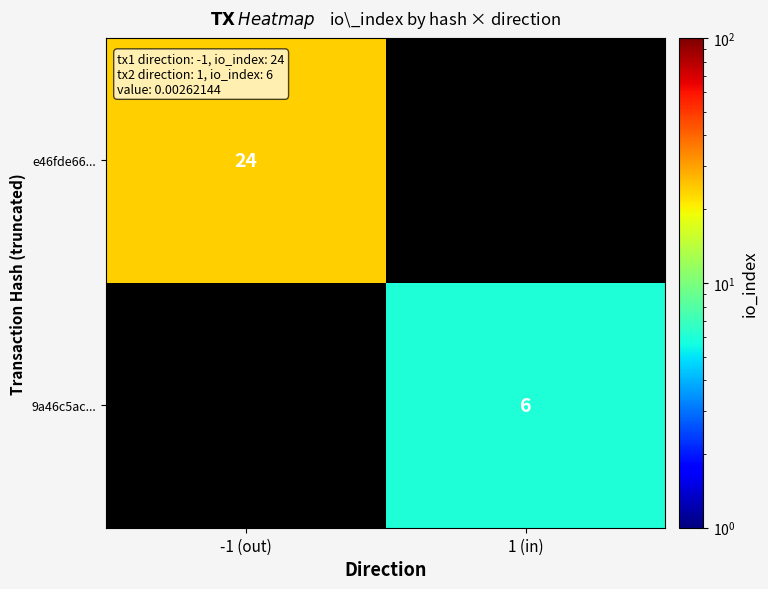

The e46fde66... series shows 24 at -1 (out). True or false?

True